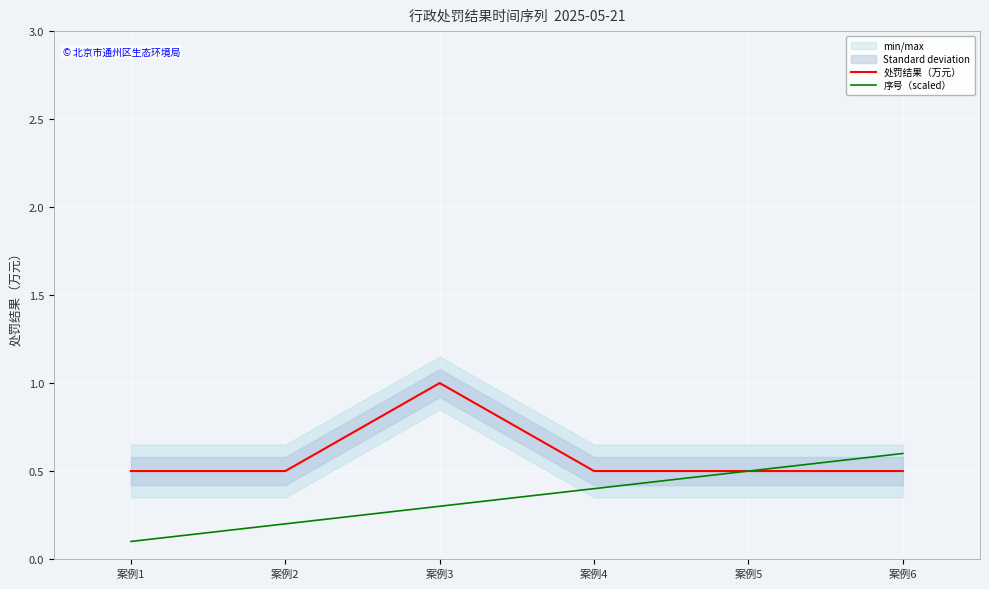

What is the value of the 处罚结果（万元） point at the 2nd from the left?

0.5